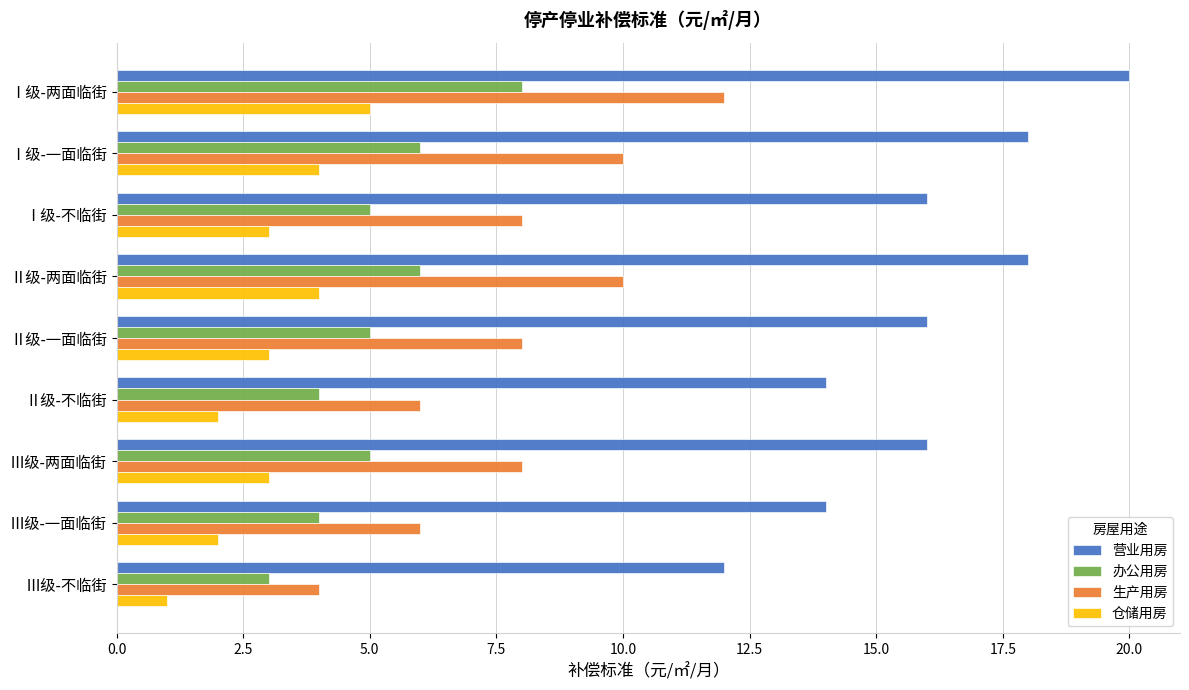

Rank the series by their average value, from lowest to highest.

仓储用房, 办公用房, 生产用房, 营业用房